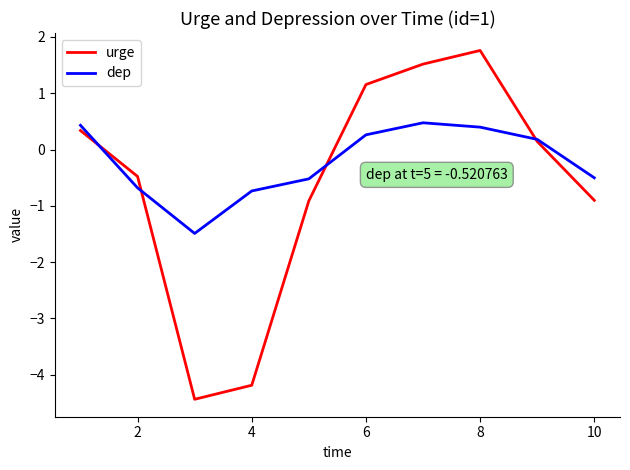

How many lines are shown in the chart?

2